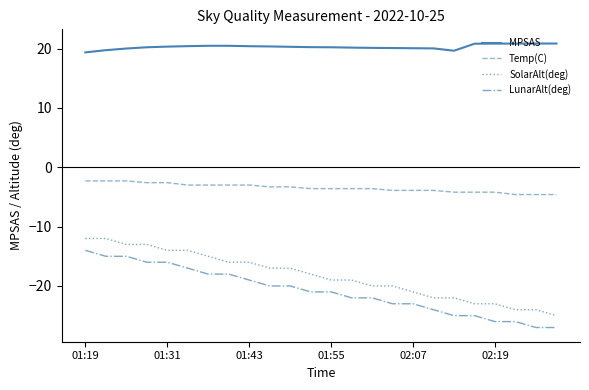

What is the minimum value shown in the chart?

-27.0